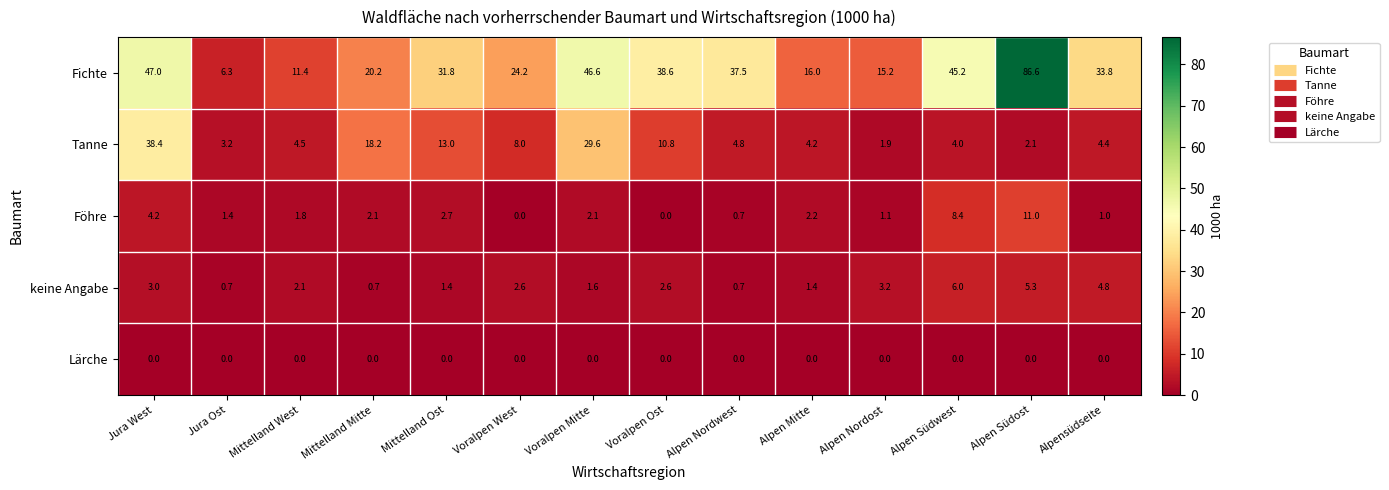

What is the difference between the Tanne values at Voralpen Mitte and Mittelland West?

25.1